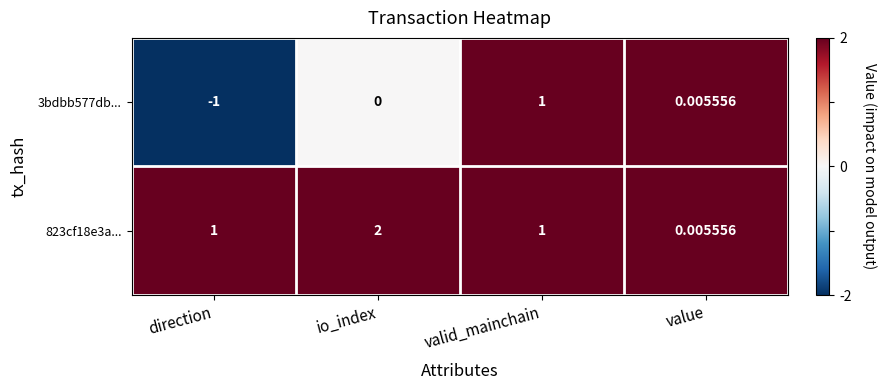

At which label is 3bdbb577db... closest to 0?

io_index